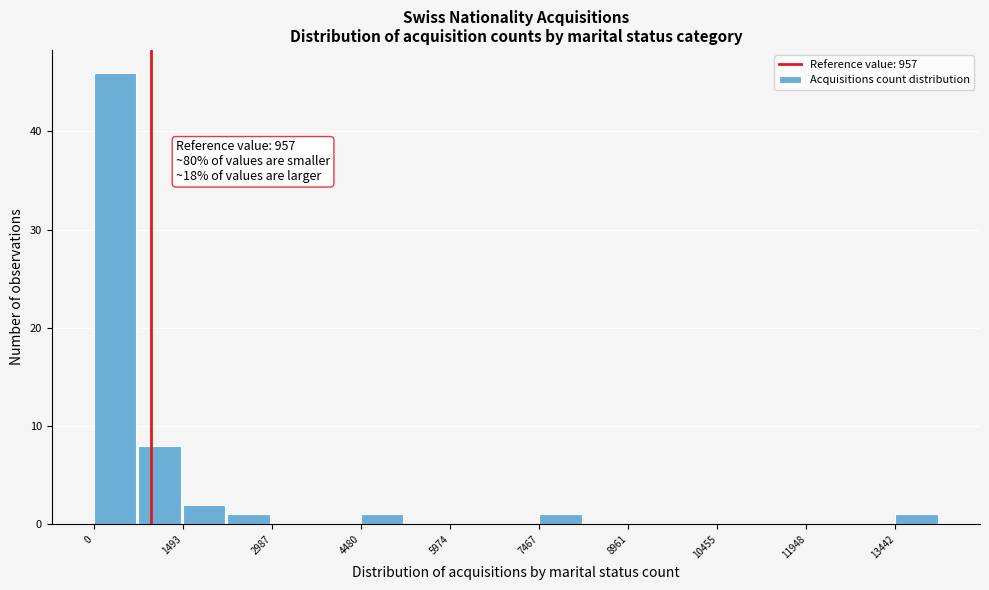

Around what value on the x-axis is the tallest bar? Give the approximate position of its centre, as read against the axis.

400